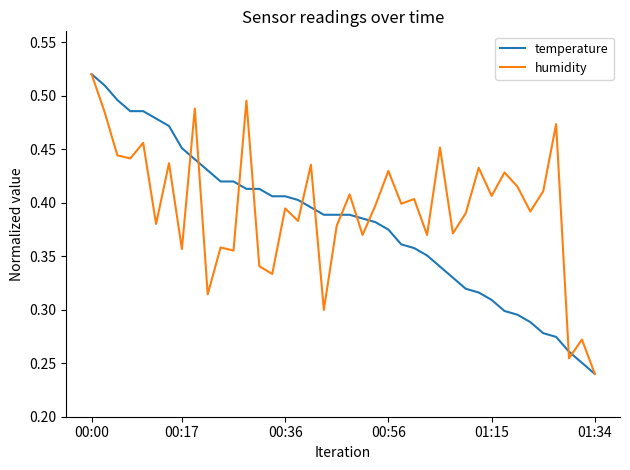

How many lines are shown in the chart?

2